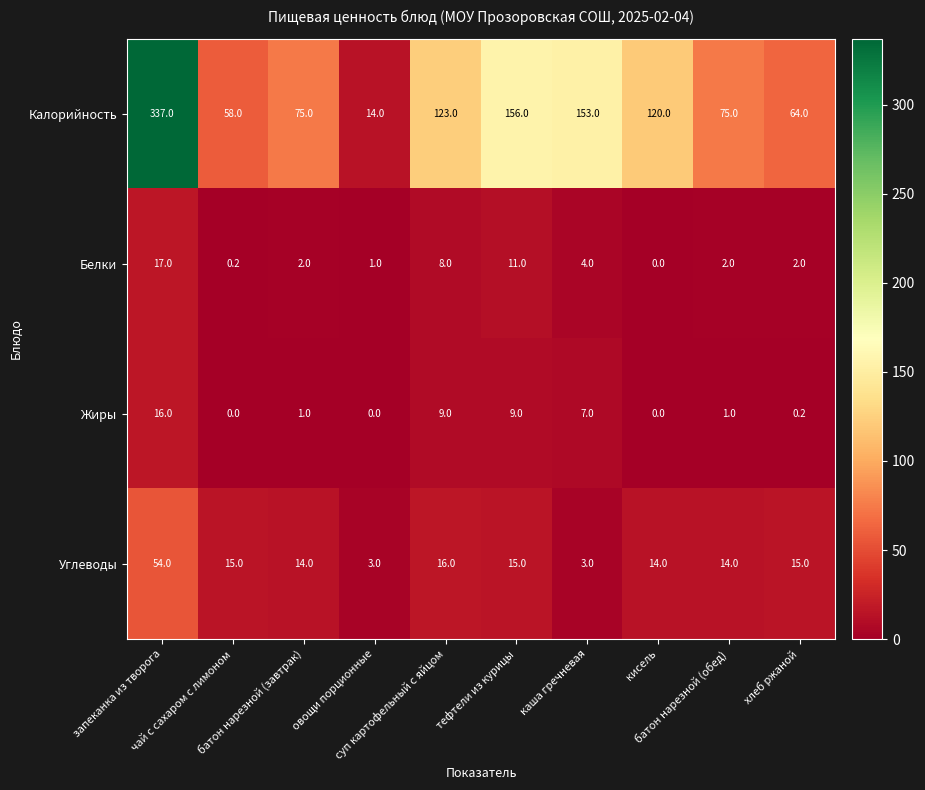

Count the number of data series in this chart.

4